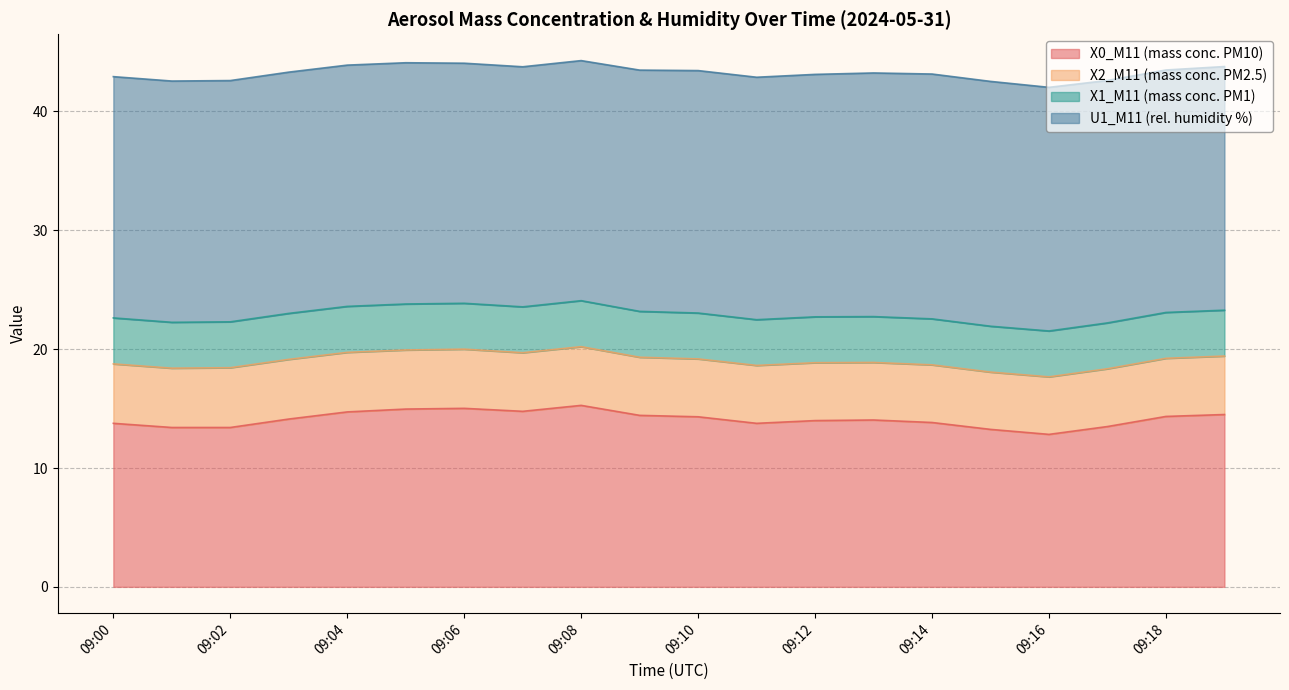

What is the difference between the maximum and minimum values in the X0_M11 (mass conc. PM10) series?

2.4